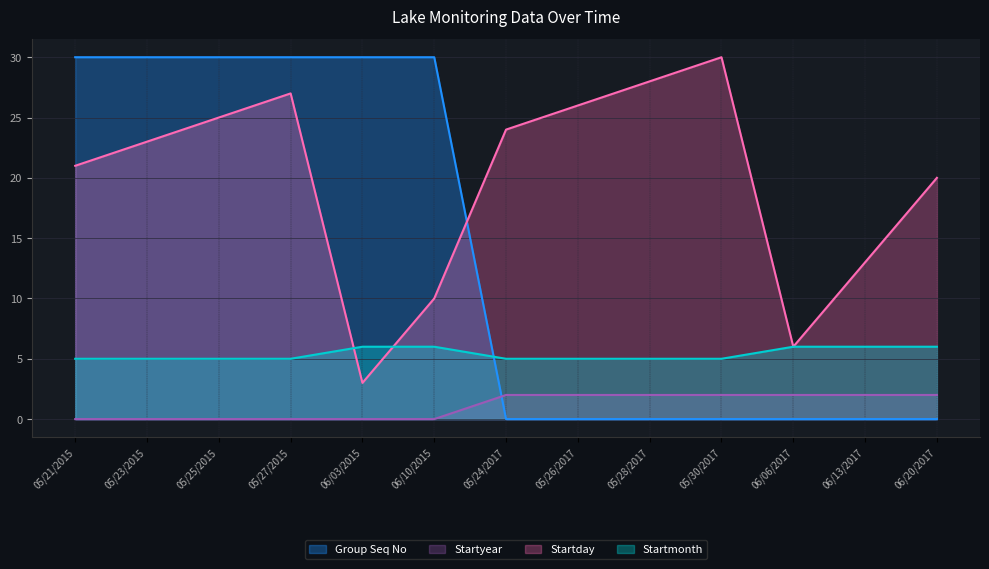

Which series has the largest total across all categories?

Startday